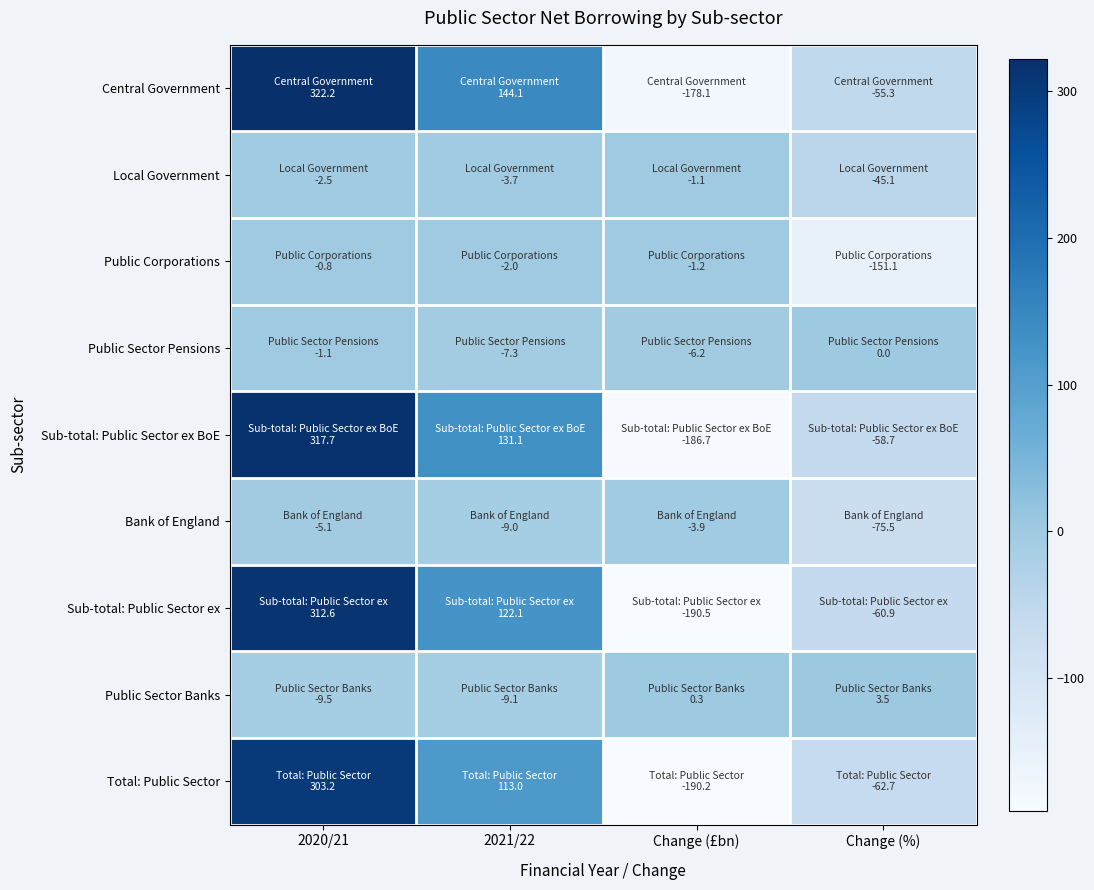

Reading left to right, transcribe all the data shown in this chart.

Central Government: 2020/21=322.2	2021/22=144.1	Change (£bn)=-178.1	Change (%)=-55.3
Local Government: 2020/21=-2.5	2021/22=-3.7	Change (£bn)=-1.1	Change (%)=-45.1
Public Corporations: 2020/21=-0.8	2021/22=-2.0	Change (£bn)=-1.2	Change (%)=-151.1
Public Sector Pensions: 2020/21=-1.1	2021/22=-7.3	Change (£bn)=-6.2	Change (%)=0.0
Sub-total: Public Sector ex BoE: 2020/21=317.7	2021/22=131.1	Change (£bn)=-186.7	Change (%)=-58.7
Bank of England: 2020/21=-5.1	2021/22=-9.0	Change (£bn)=-3.9	Change (%)=-75.5
Sub-total: Public Sector ex: 2020/21=312.6	2021/22=122.1	Change (£bn)=-190.5	Change (%)=-60.9
Public Sector Banks: 2020/21=-9.5	2021/22=-9.1	Change (£bn)=0.3	Change (%)=3.5
Total: Public Sector: 2020/21=303.2	2021/22=113.0	Change (£bn)=-190.2	Change (%)=-62.7